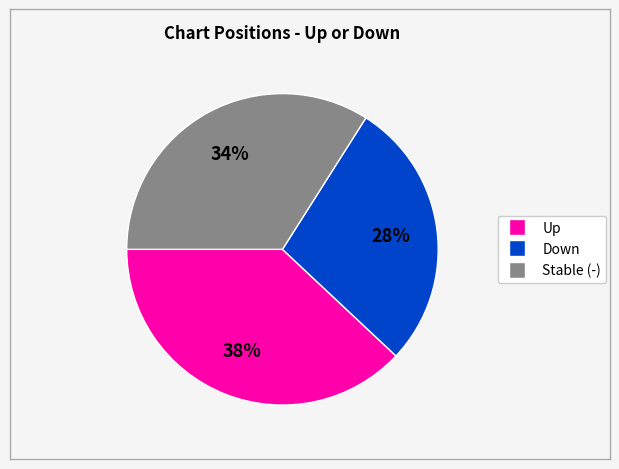

Is there any slice that represents more than half of the pie?

No